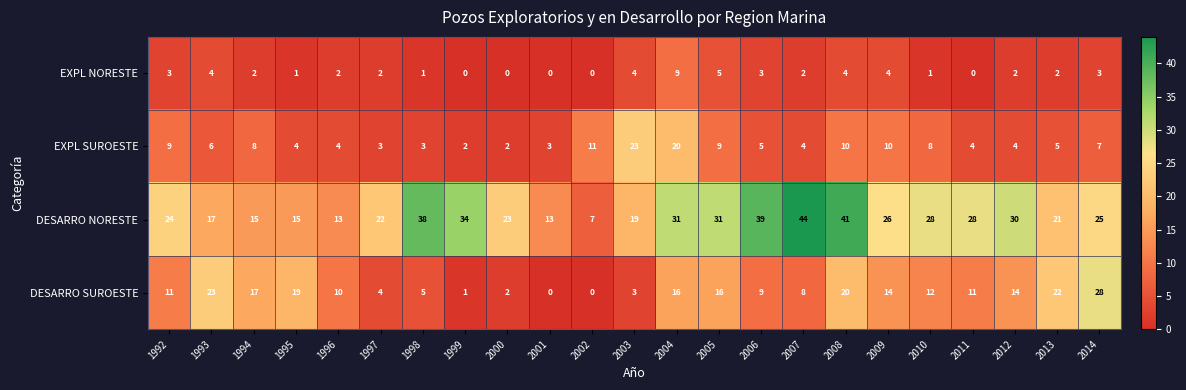

How many EXPL NORESTE values are between 1 and 4?

16